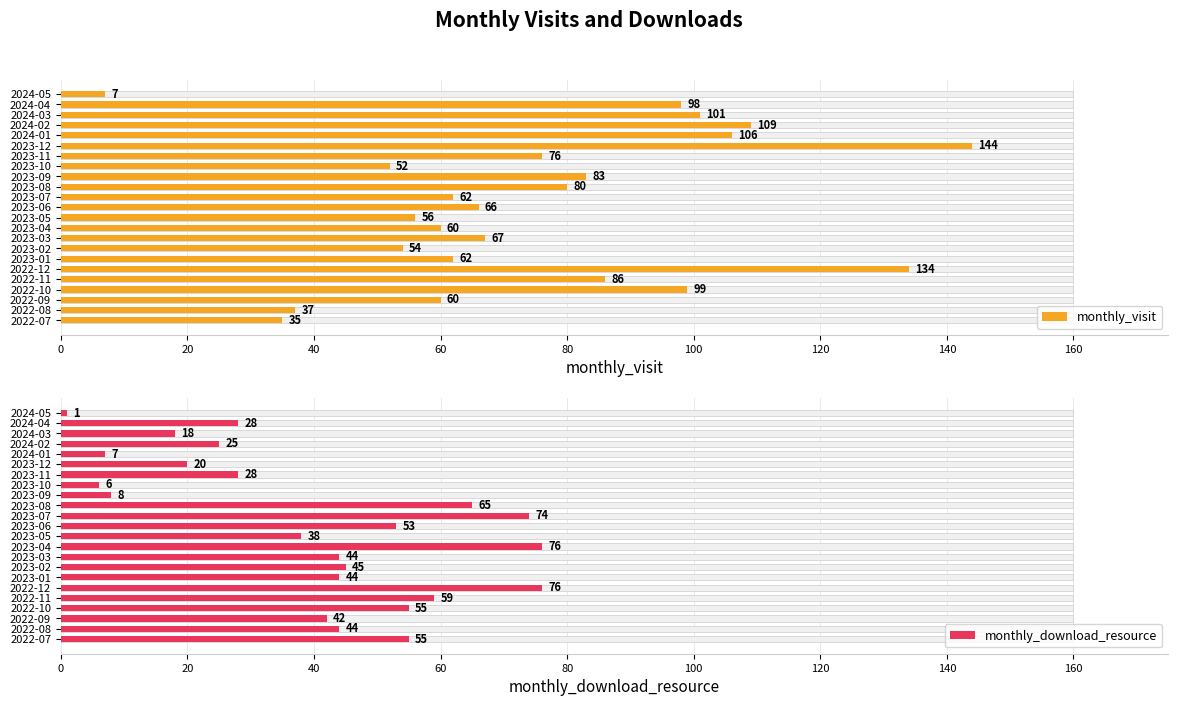

Reading right to left, transcribe all the data shown in this chart.

monthly_visit: 7	98	101	109	106	144	76	52	83	80	62	66	56	60	67	54	62	134	86	99	60	37	35
monthly_download_resource: 1	28	18	25	7	20	28	6	8	65	74	53	38	76	44	45	44	76	59	55	42	44	55